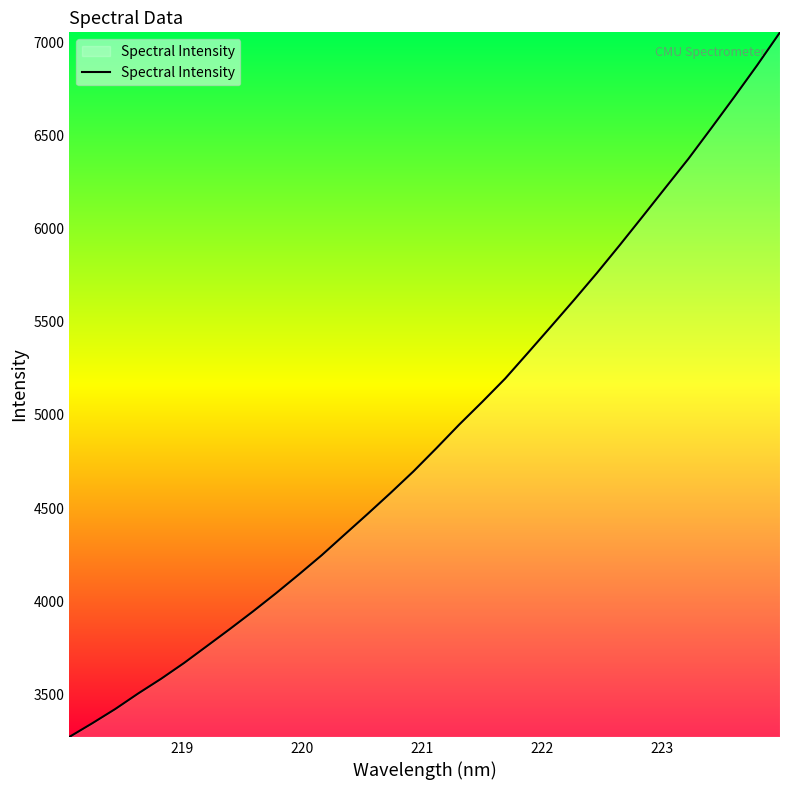

Reading left to right, extract all data points from this chart.

3272.9	3346.2	3422.6	3506.0	3584.9	3669.7	3760.7	3852.2	3946.0	4043.0	4144.1	4247.9	4358.6	4469.0	4581.6	4697.4	4821.6	4948.9	5070.1	5195.1	5334.0	5474.3	5615.8	5760.5	5910.8	6064.5	6219.6	6374.2	6538.6	6705.4	6875.6	7052.6